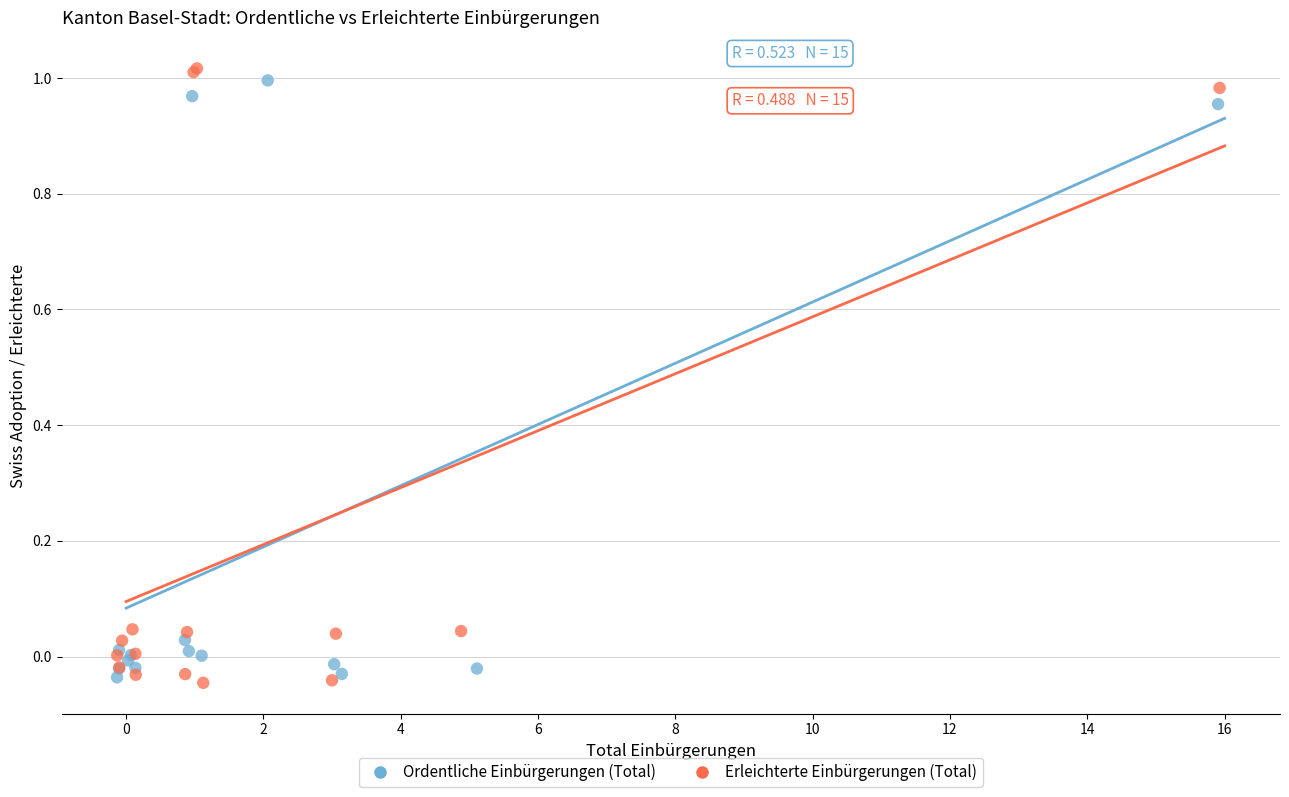

Which series reaches the maximum Y coordinate?

Erleichterte Einbürgerungen (Total)